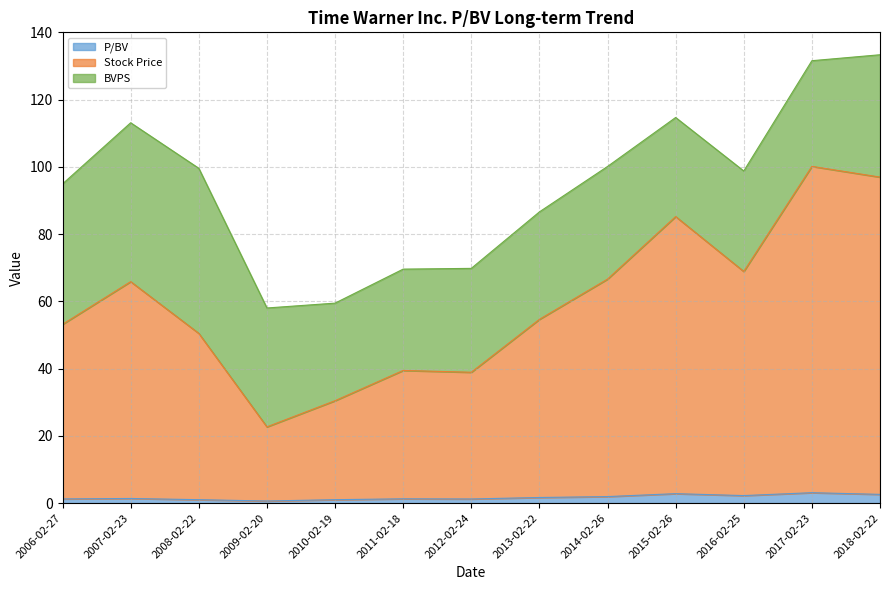

What is the total value across all series at 2017-02-23?

131.6